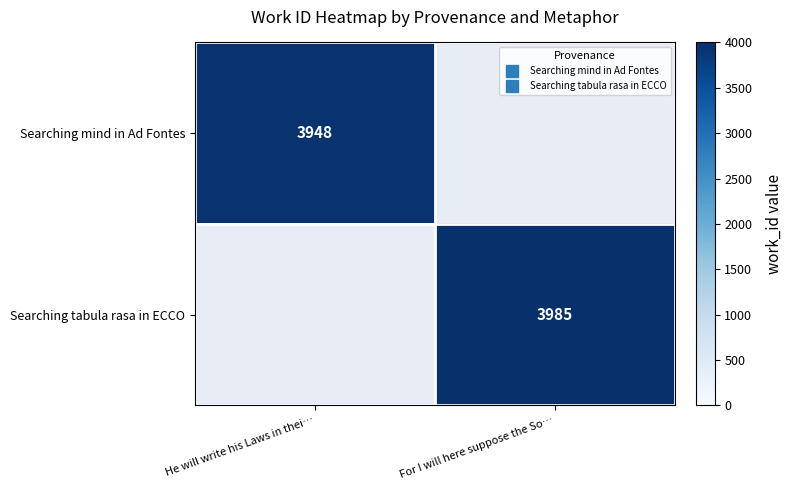

Rank the series by their average value, from highest to lowest.

Searching mind in Ad Fontes, Searching tabula rasa in ECCO